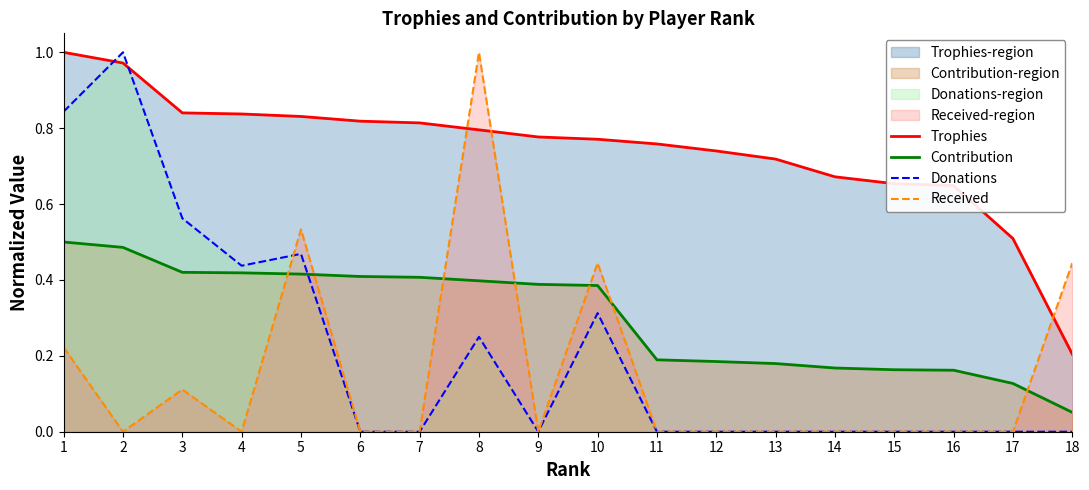

How many lines are shown in the chart?

4